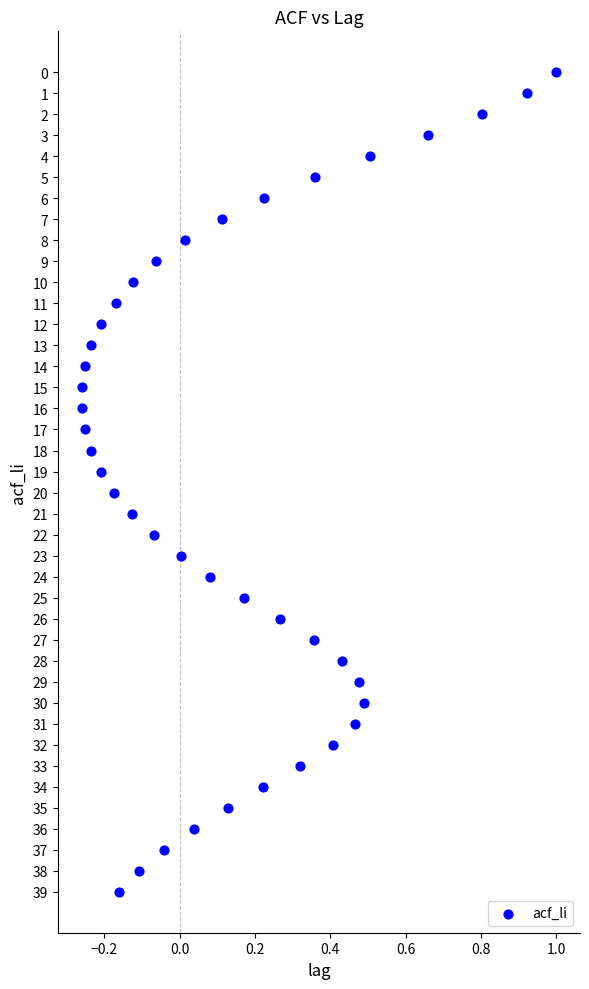

What is the range of Y values (max minus min)?

39